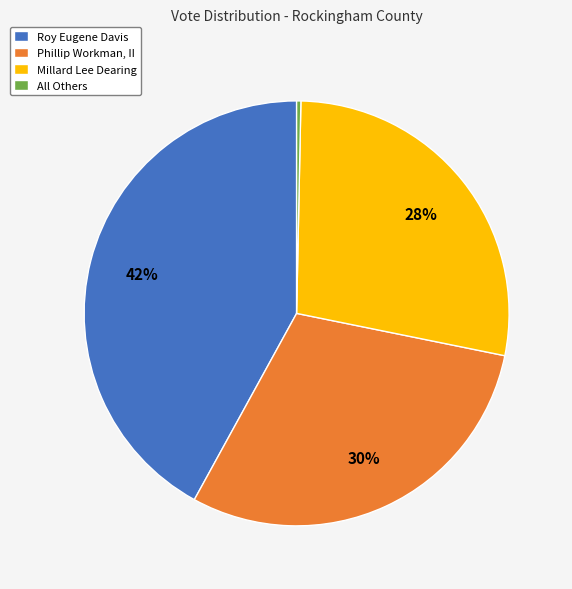

Which has a higher value, Roy Eugene Davis or Millard Lee Dearing?

Roy Eugene Davis